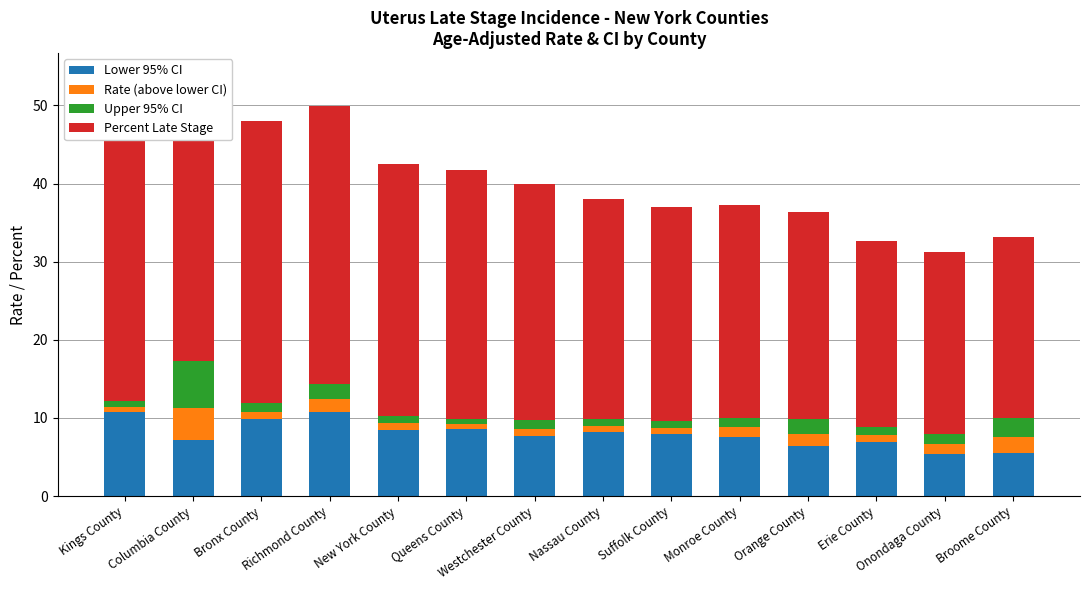

Which has a higher value, New York County or Nassau County?

New York County